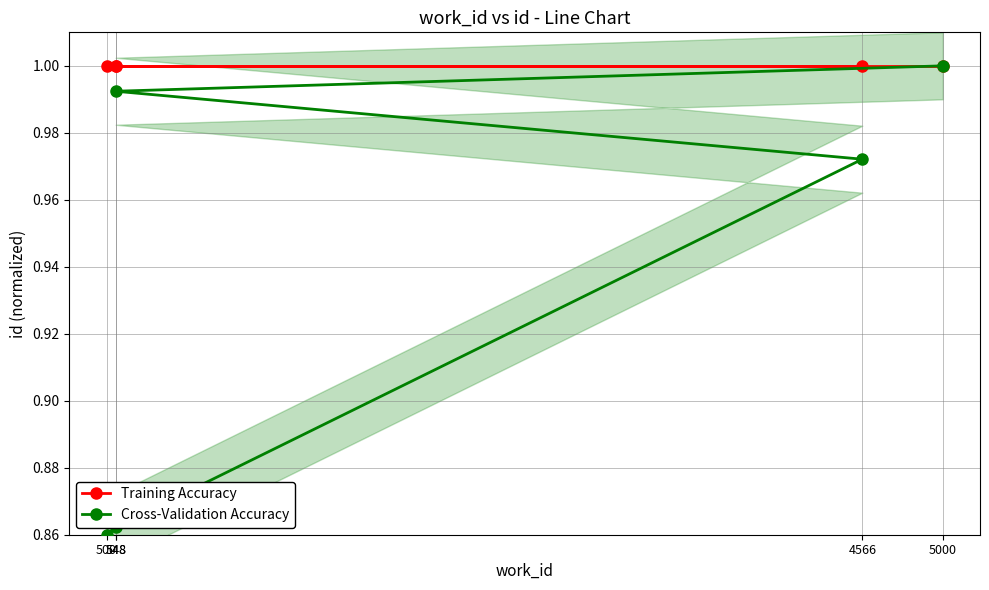

Between 548 and 5000, which series saw the biggest shift?

Cross-Validation Accuracy